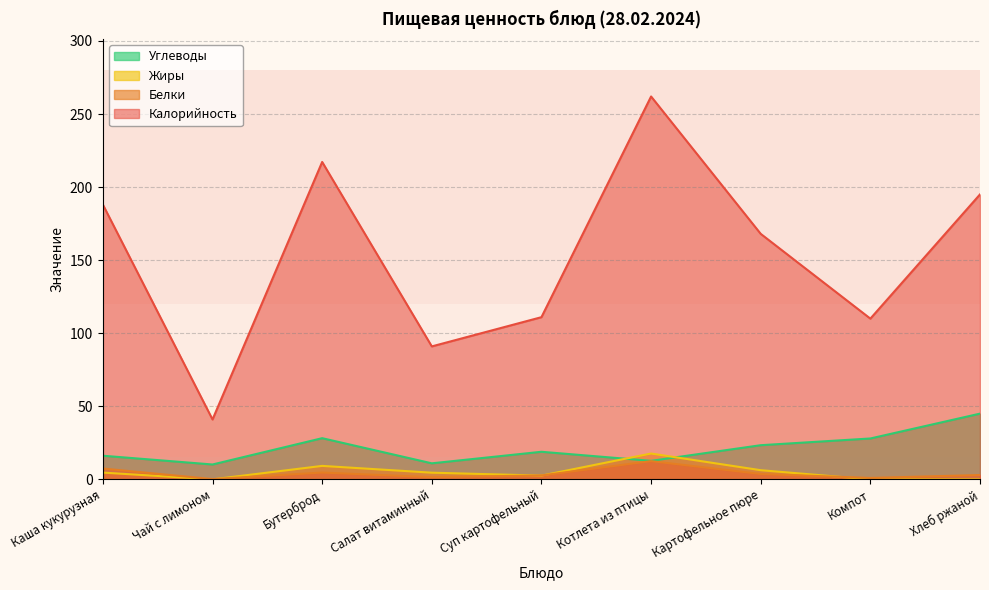

After their last crossing, which series has the higher values: Жиры or Углеводы?

Углеводы